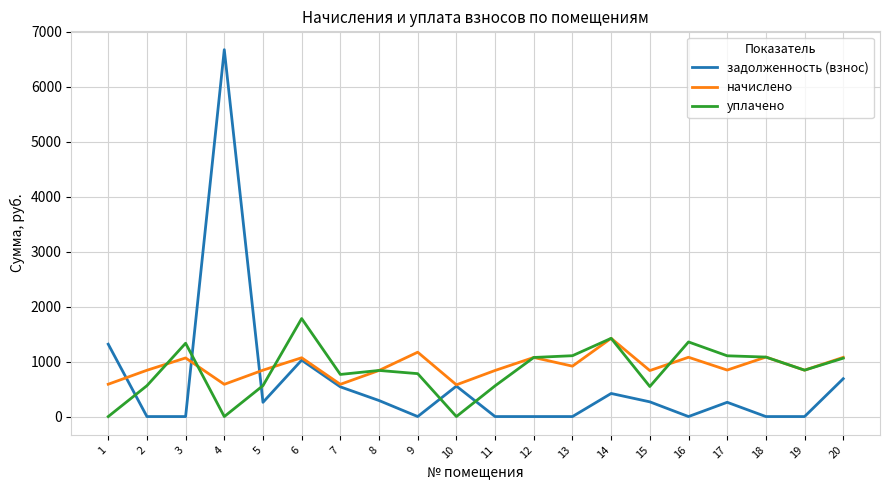

Which series has the widest spread of values?

задолженность (взнос)